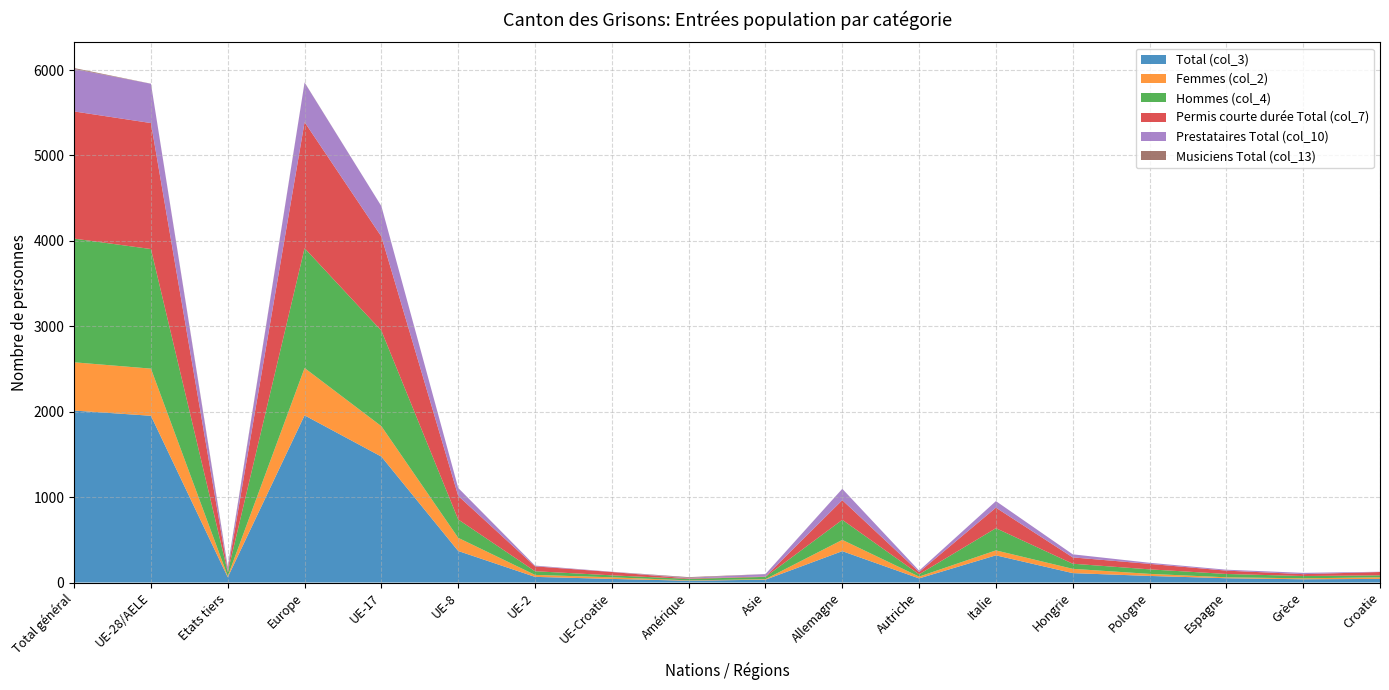

Reading left to right, extract all data points from this chart.

Total (col_3): Total général=2013	UE-28/AELE=1952	Etats tiers=61	Europe=1957	UE-17=1474	UE-8=369	UE-2=66	UE-Croatie=42	Amérique=21	Asie=33	Allemagne=367	Autriche=48	Italie=318	Hongrie=110	Pologne=77	Espagne=50	Grèce=38	Croatie=42
Femmes (col_2): Total général=565	UE-28/AELE=552	Etats tiers=13	Europe=554	UE-17=356	UE-8=154	UE-2=23	UE-Croatie=19	Amérique=4	Asie=6	Allemagne=132	Autriche=21	Italie=58	Hongrie=50	Pologne=24	Espagne=11	Grèce=11	Croatie=19
Hommes (col_4): Total général=1448	UE-28/AELE=1400	Etats tiers=48	Europe=1403	UE-17=1118	UE-8=215	UE-2=43	UE-Croatie=23	Amérique=17	Asie=27	Allemagne=235	Autriche=27	Italie=260	Hongrie=60	Pologne=53	Espagne=39	Grèce=27	Croatie=23
Permis courte durée Total (col_7): Total général=1489	UE-28/AELE=1475	Etats tiers=14	Europe=1476	UE-17=1102	UE-8=276	UE-2=57	UE-Croatie=39	Amérique=6	Asie=5	Allemagne=230	Autriche=26	Italie=240	Hongrie=74	Pologne=64	Espagne=39	Grèce=22	Croatie=39
Prestataires Total (col_10): Total général=497	UE-28/AELE=460	Etats tiers=37	Europe=463	UE-17=356	UE-8=93	UE-2=8	UE-Croatie=3	Amérique=7	Asie=27	Allemagne=133	Autriche=17	Italie=77	Hongrie=36	Pologne=13	Espagne=11	Grèce=15	Croatie=3
Musiciens Total (col_13): Total général=11	UE-28/AELE=1	Etats tiers=10	Europe=2	UE-17=0	UE-8=0	UE-2=1	UE-Croatie=0	Amérique=8	Asie=1	Allemagne=0	Autriche=0	Italie=0	Hongrie=0	Pologne=0	Espagne=0	Grèce=0	Croatie=0